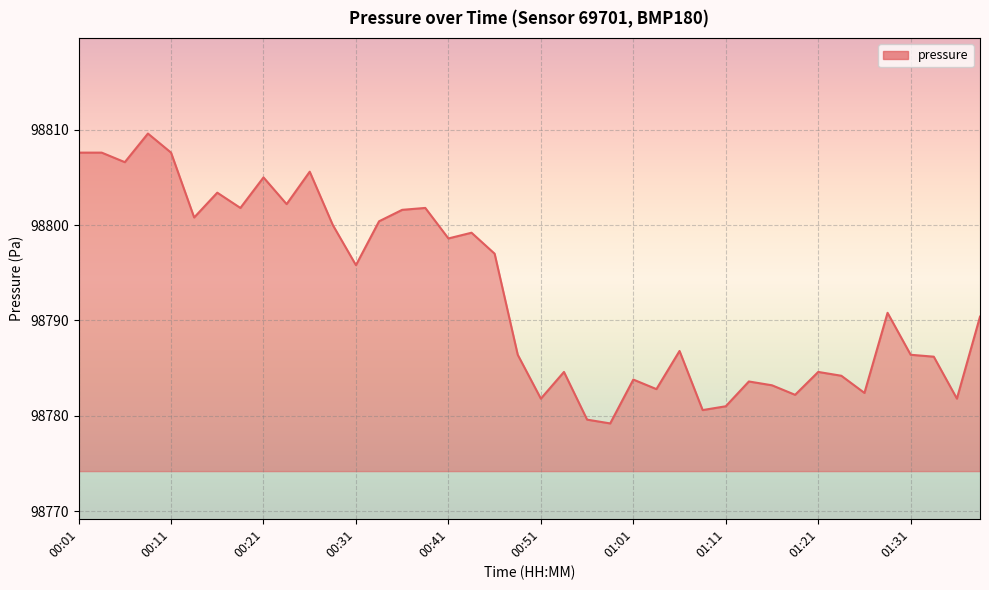

What is the greatest value displayed?

98809.6